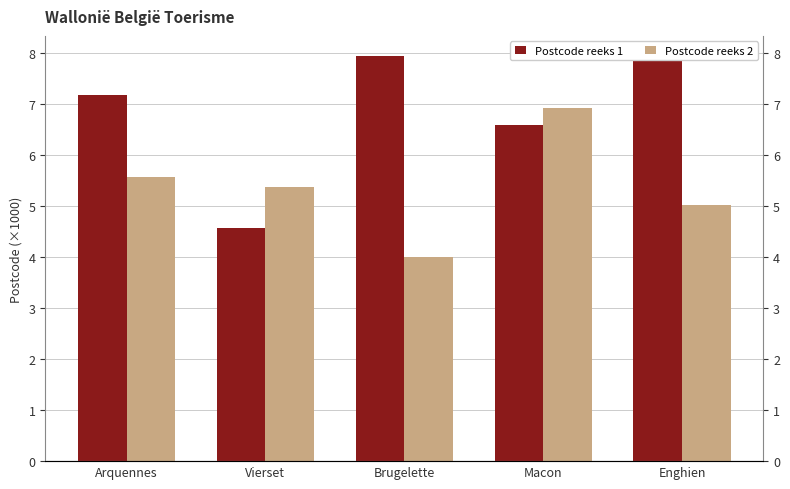

What is the maximum value for Postcode reeks 1?

7.9